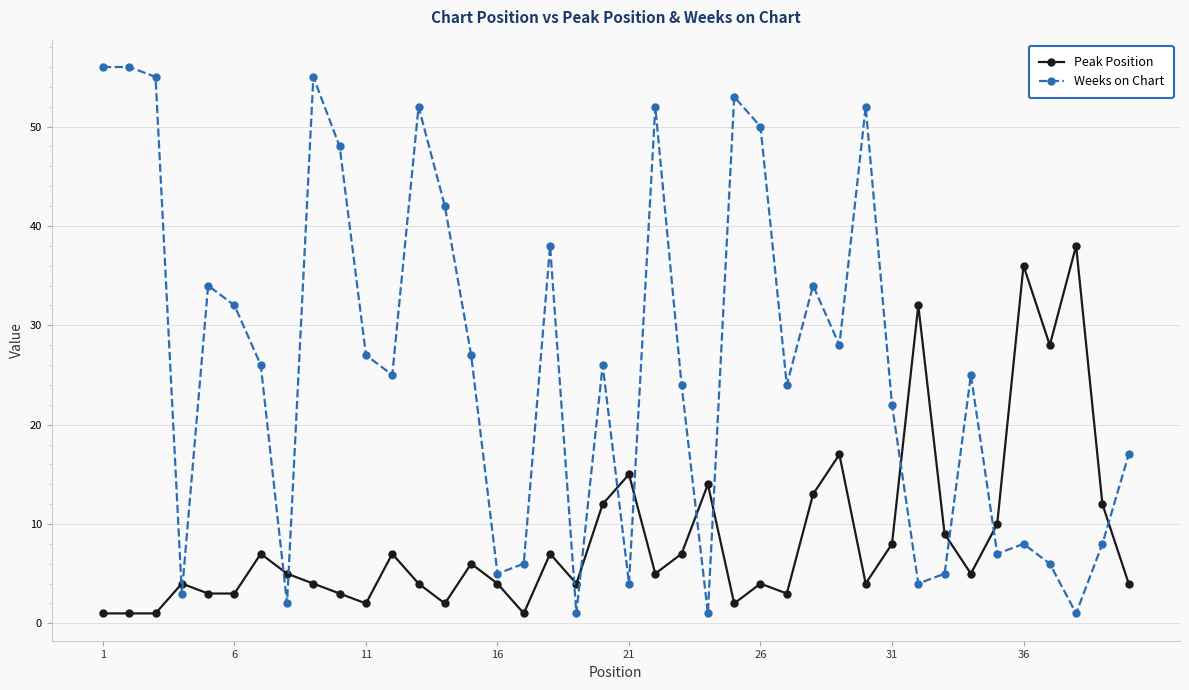

Rank the series by their maximum value, from highest to lowest.

Weeks on Chart, Peak Position